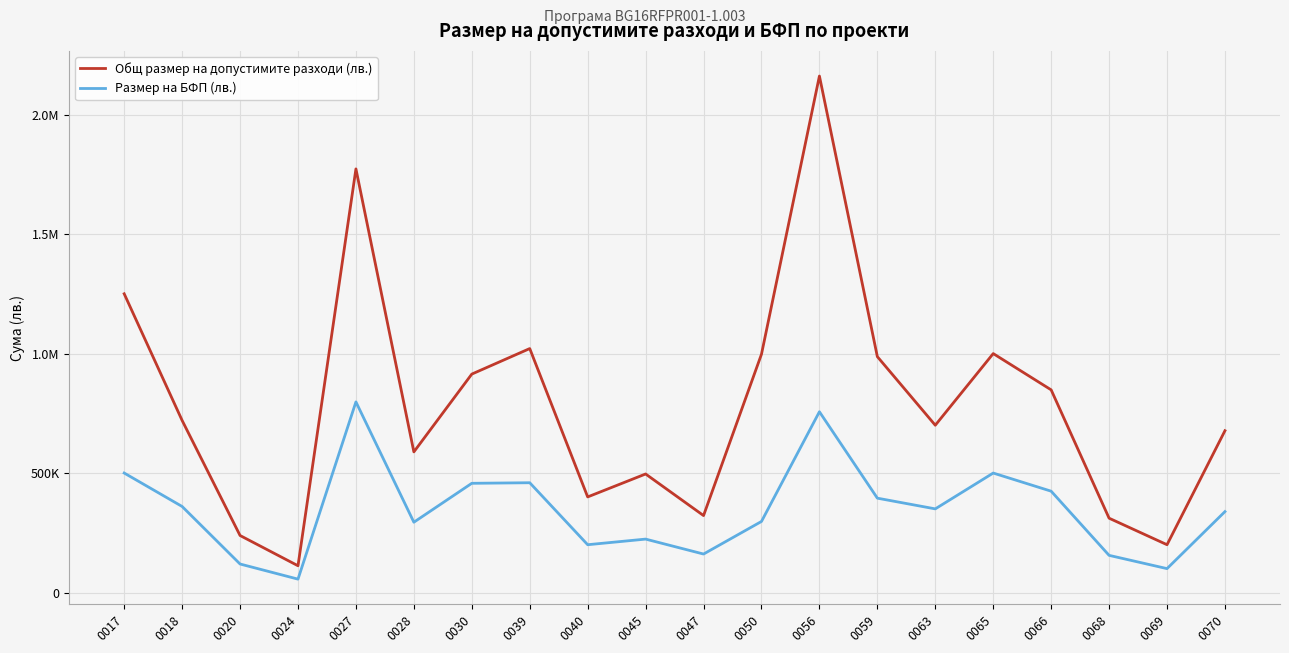

Rank the categories by Размер на БФП (лв.) value from lowest to highest.

0024, 0069, 0020, 0068, 0047, 0040, 0045, 0028, 0050, 0070, 0063, 0018, 0059, 0066, 0030, 0039, 0065, 0017, 0056, 0027